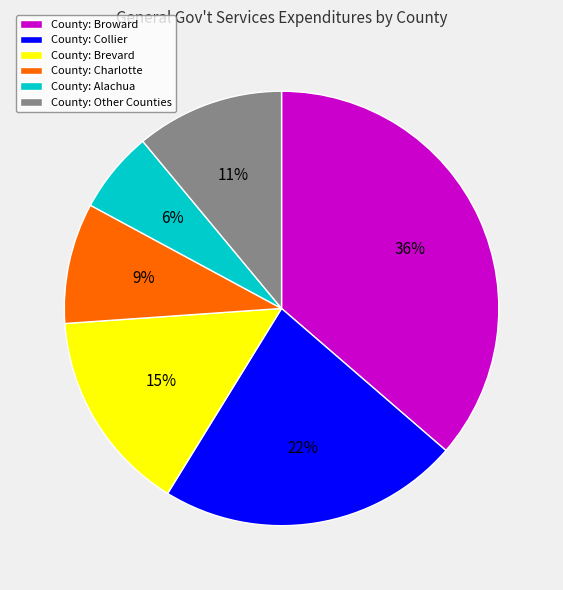

Approximately how many times larger is the value at County: Collier compared to County: Other Counties?

2.0